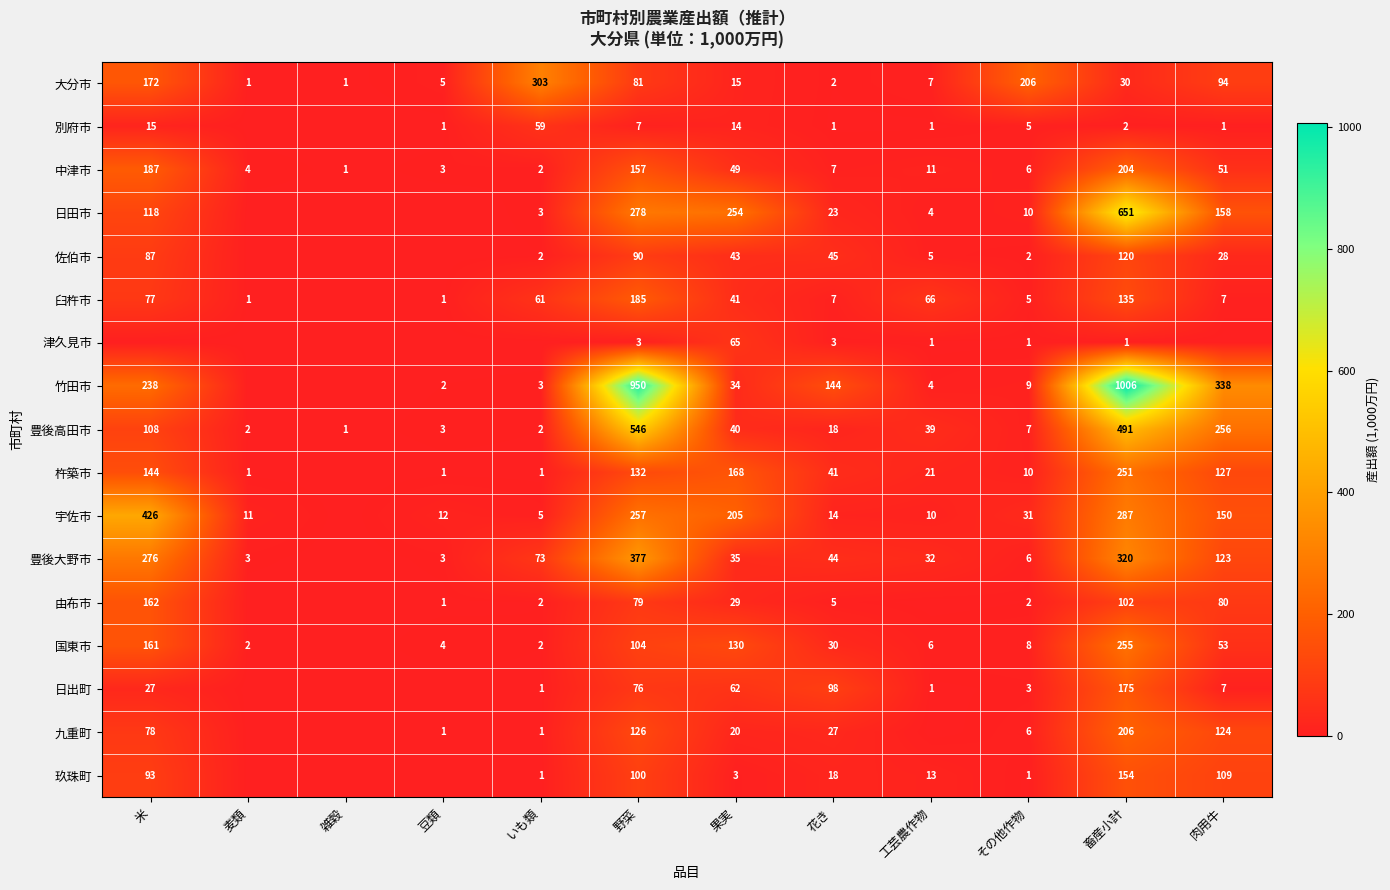

At which category is the sum across all series the highest?

畜産小計